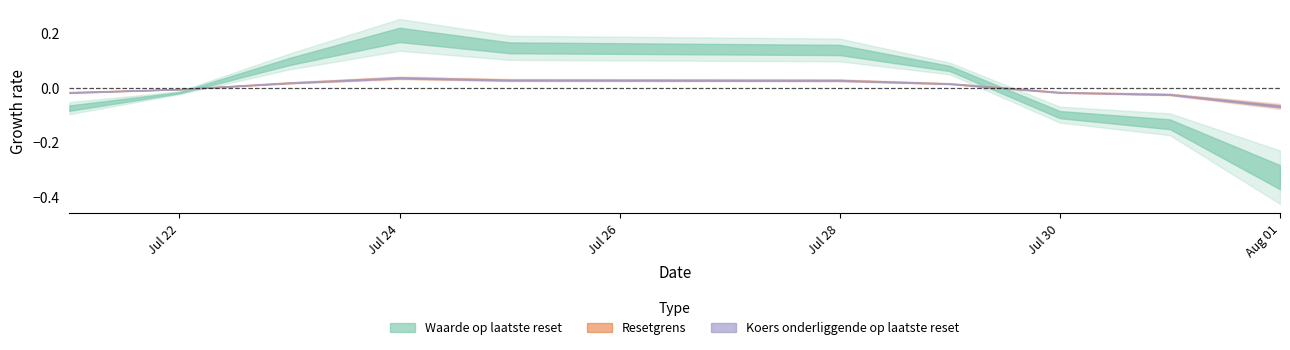

Which series has the widest spread of values?

Waarde op laatste reset